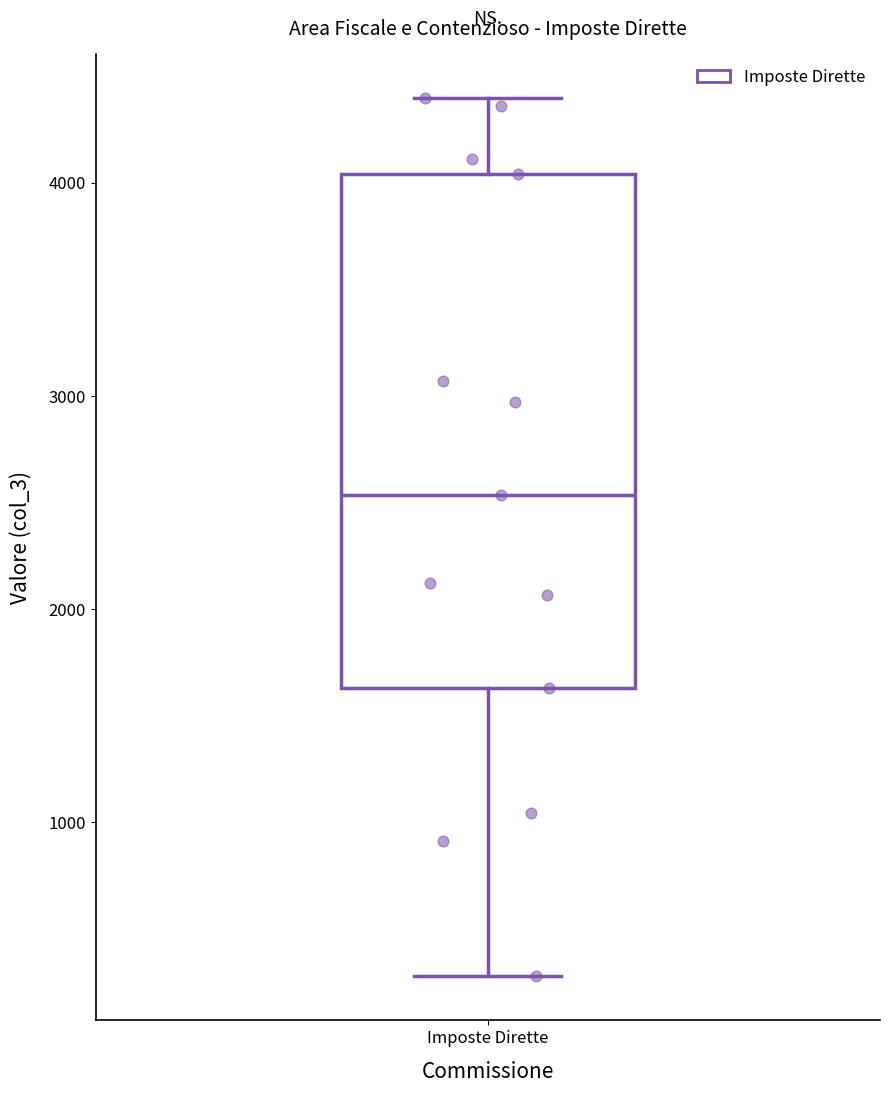

Transcribe this box plot: give where the median line is, the range the box spans, and where the two whiskers end, as read against the y-axis. The values are not printed on the chart, so give them approximately, as read against the axis.

median 2500, box 1600 to 4000, whiskers 300 to 4400